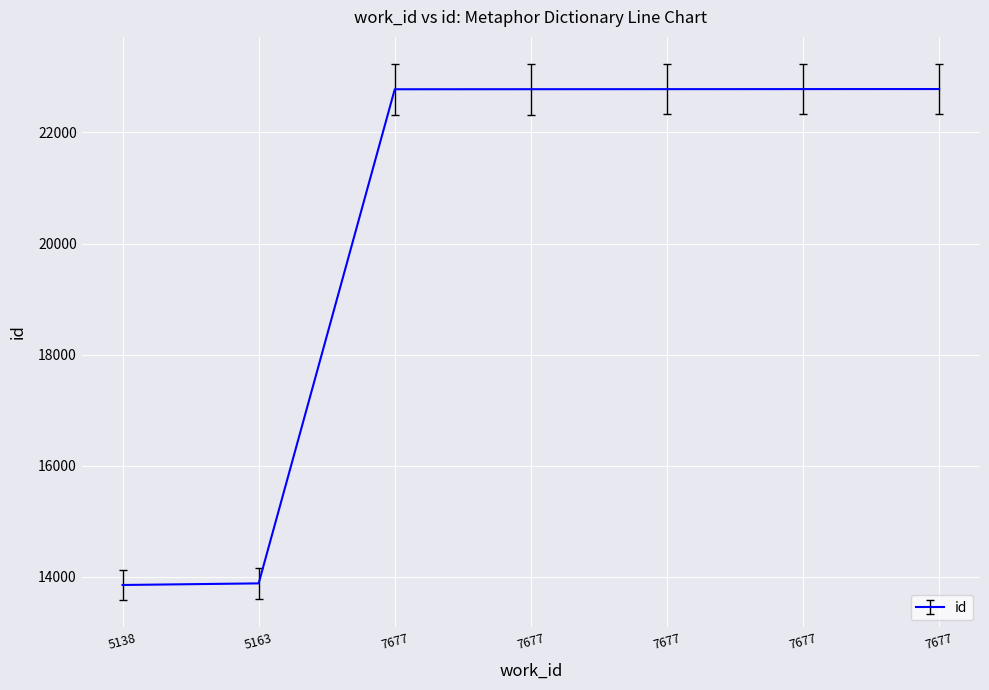

What is the sum of all values?

141634